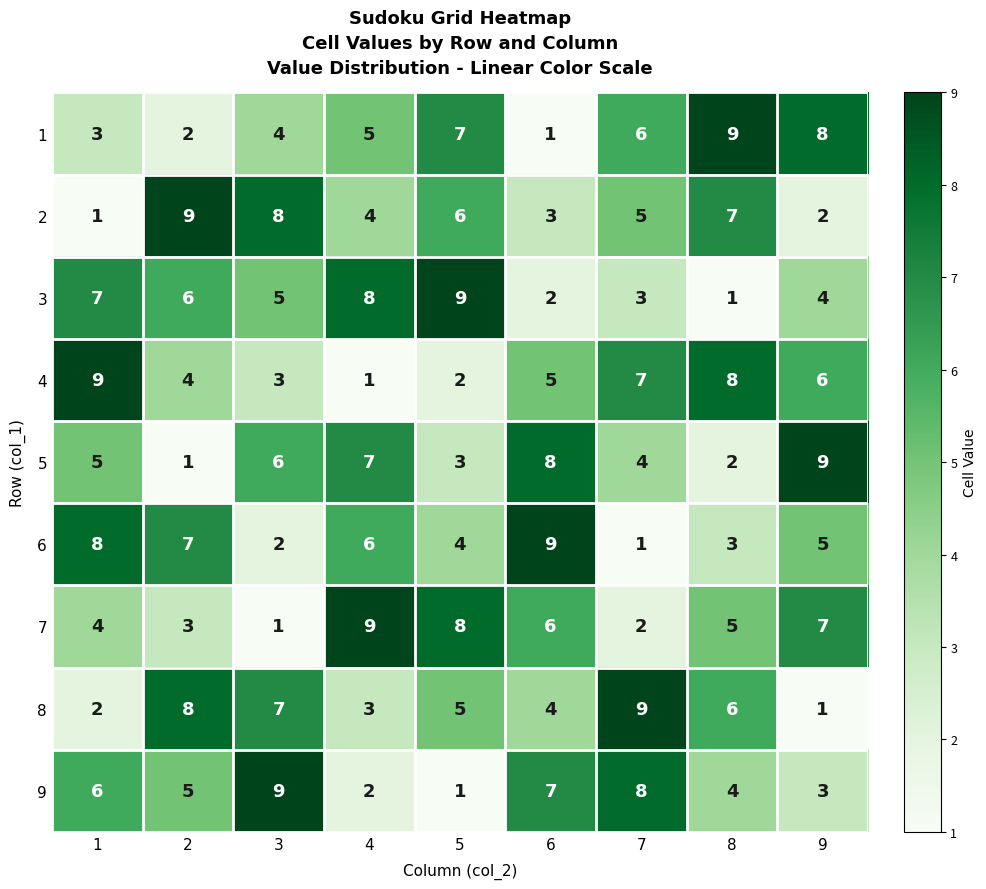

The 5 series shows 7 at 1. True or false?

False